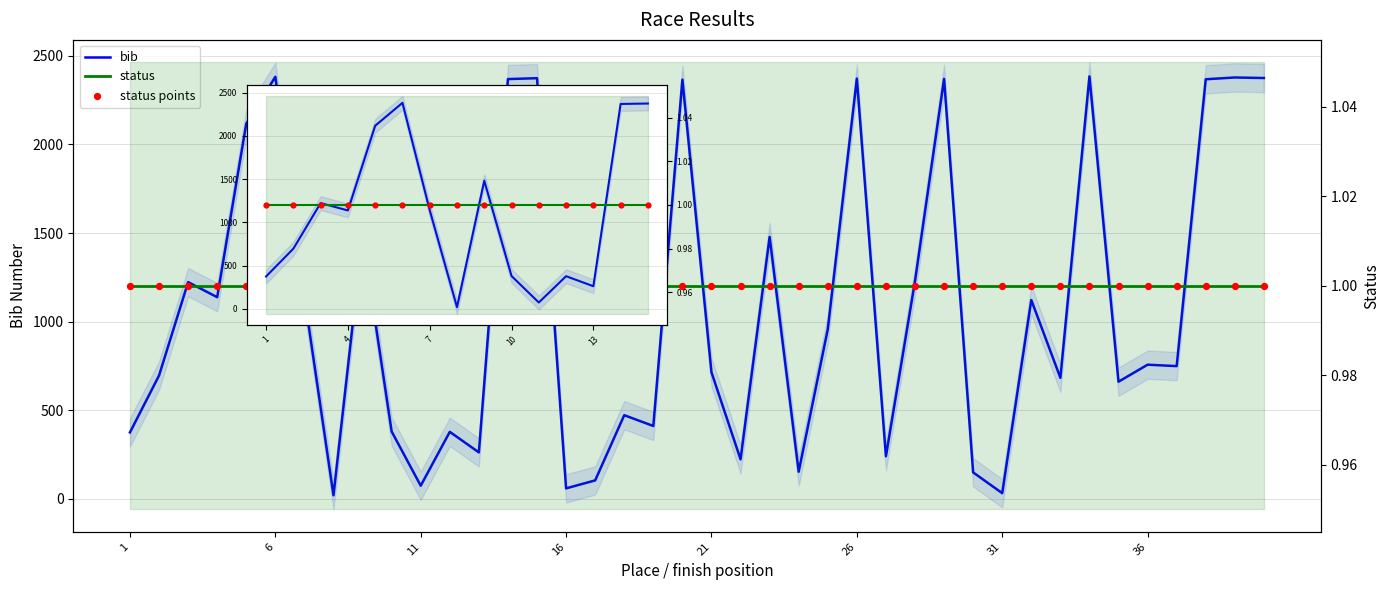

Between 21 and 36, which is larger?

36